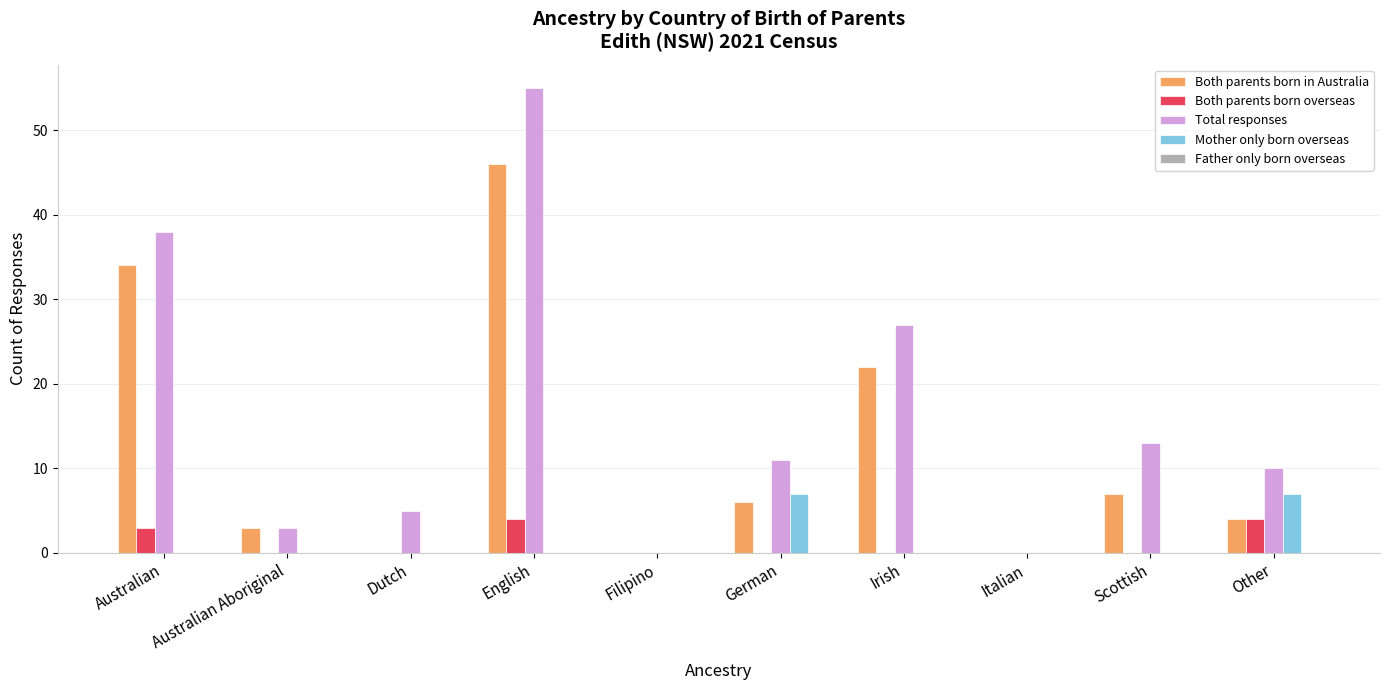

The value of Mother only born overseas at German is 4. True or false?

False